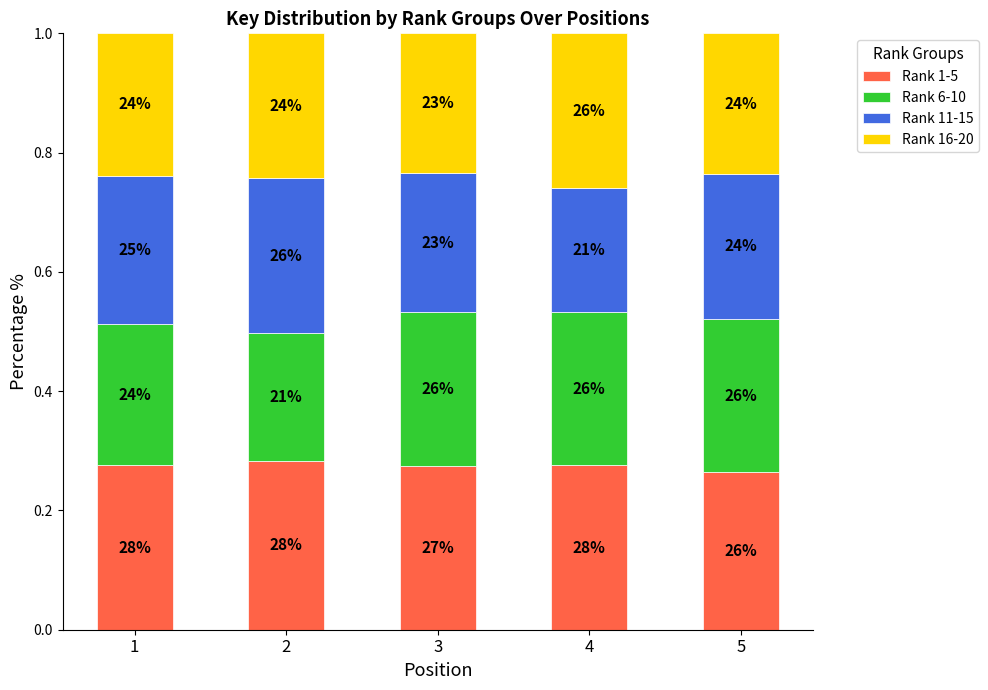

How many bars are there in total?

5